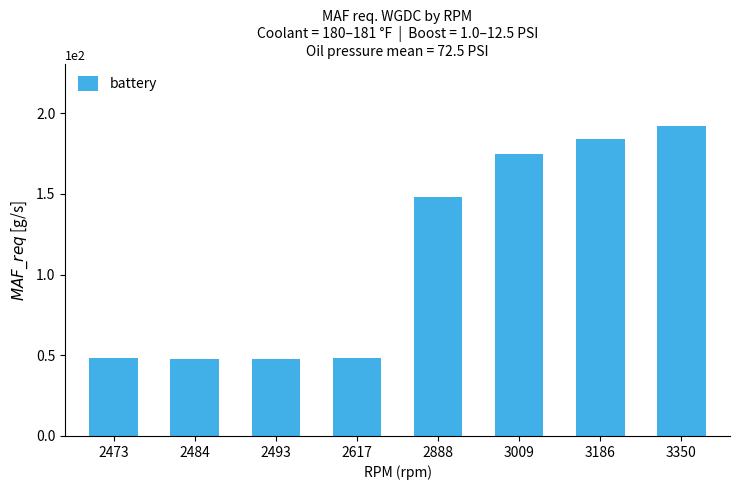

Read the value at 2473.

48.1